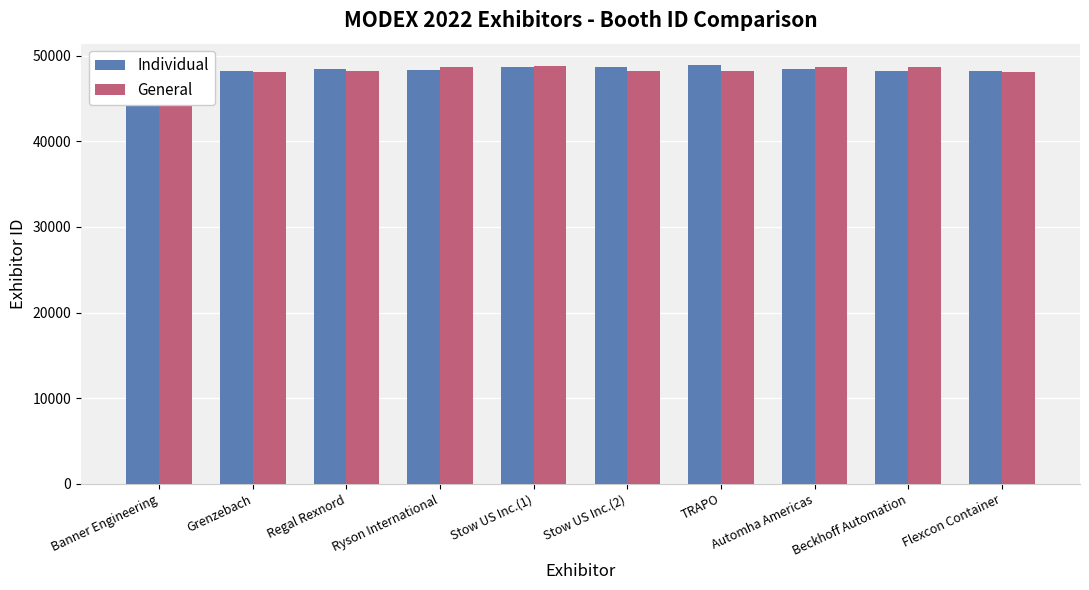

Rank the series by their average value, from highest to lowest.

Individual, General